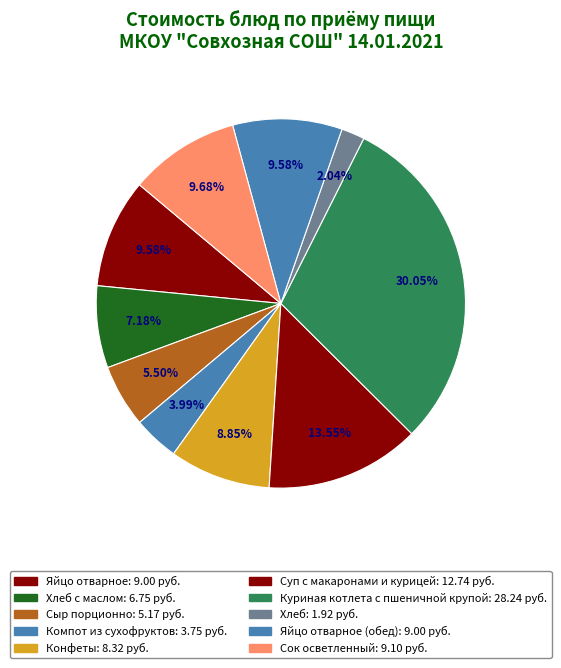

Count the number of slices in the pie.

10